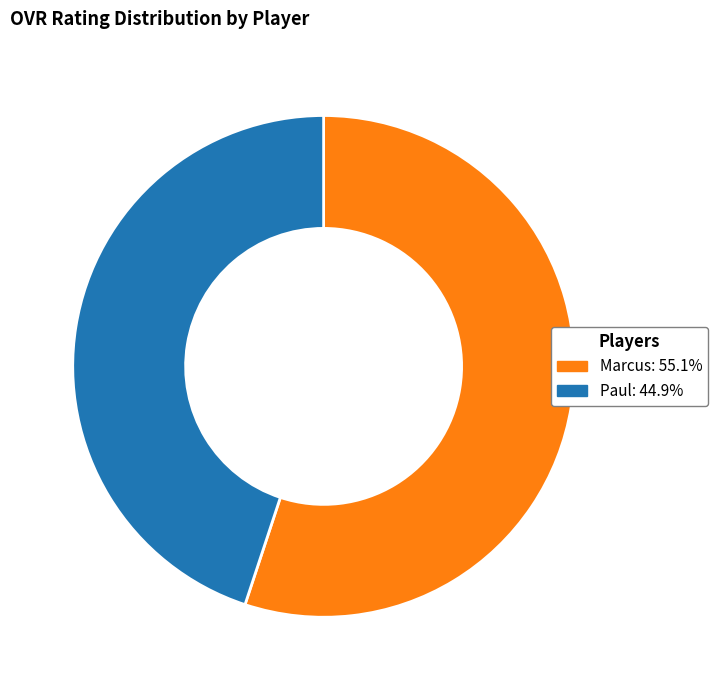

True or false: Paul accounts for 51% of the total.

False